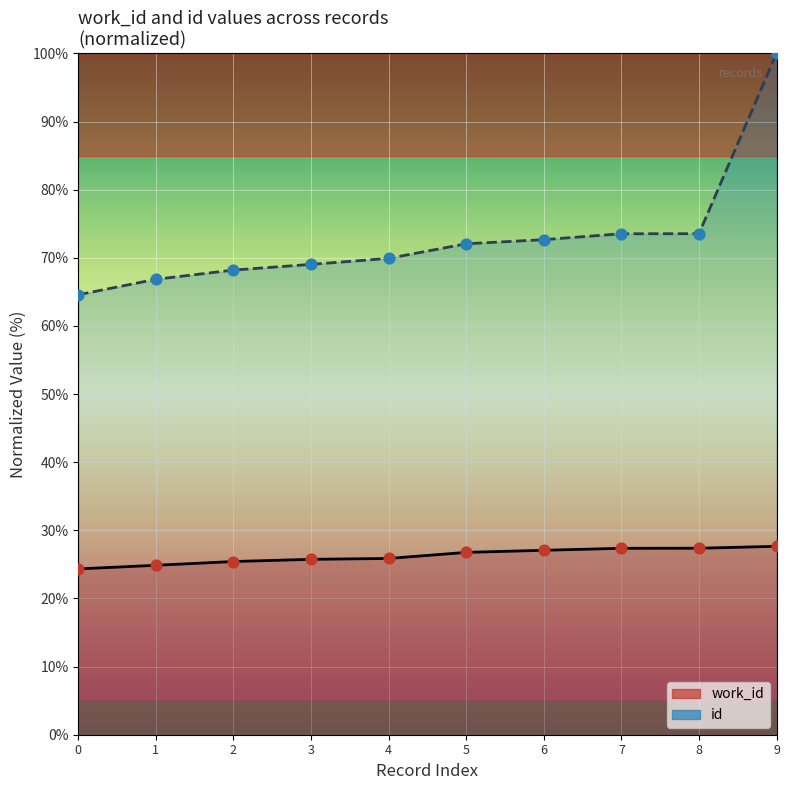

Is the value of work_id at 3 greater than the value of id at 2?

No